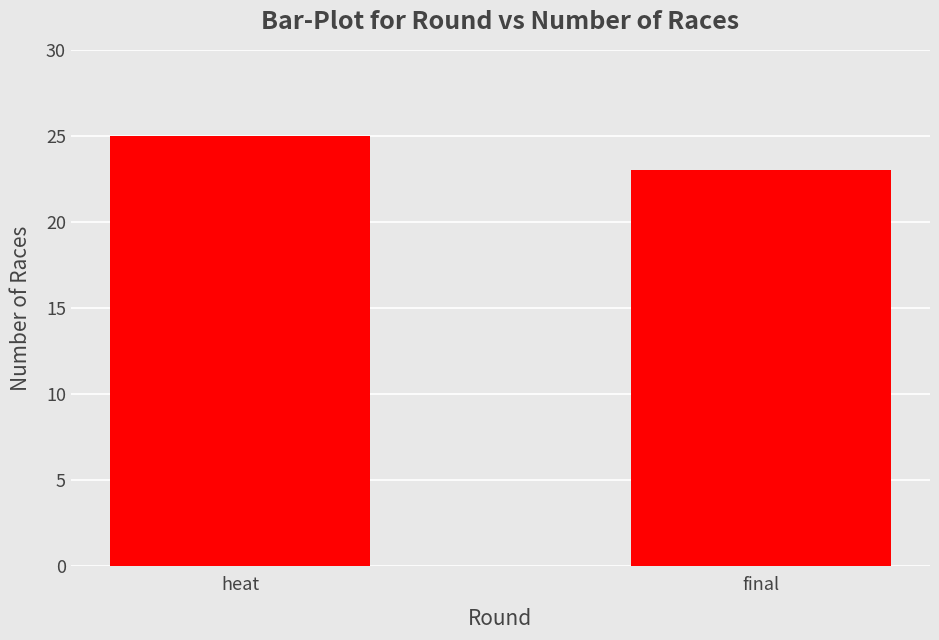

The chart shows a value of 45 at heat. True or false?

False